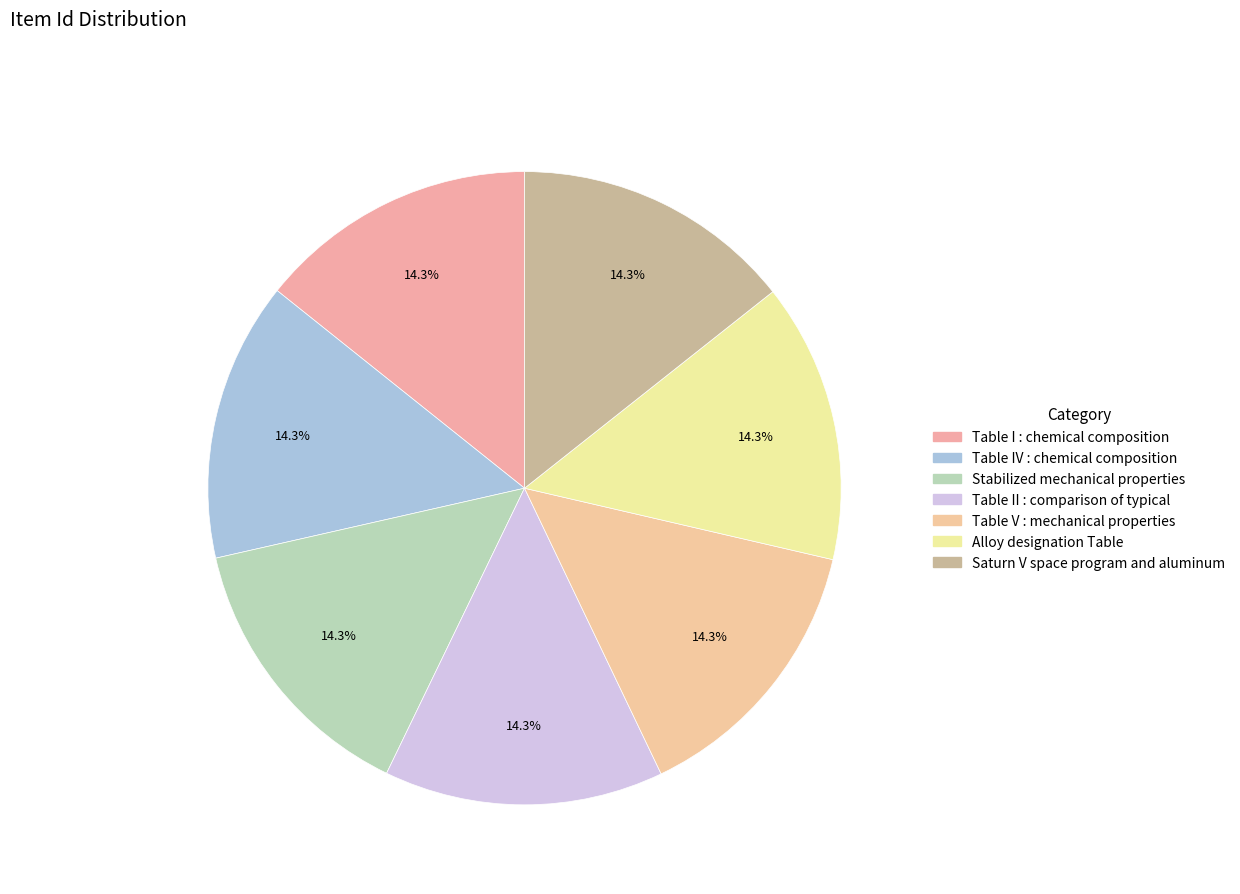

What is the largest slice in the pie chart?

Saturn V space program and aluminum